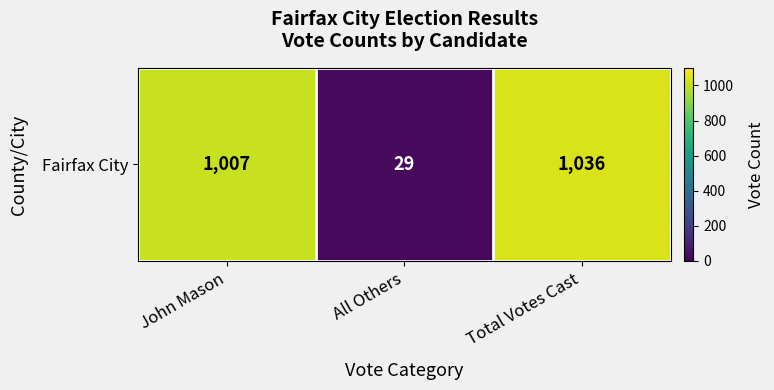

What is the minimum value shown in the chart?

29